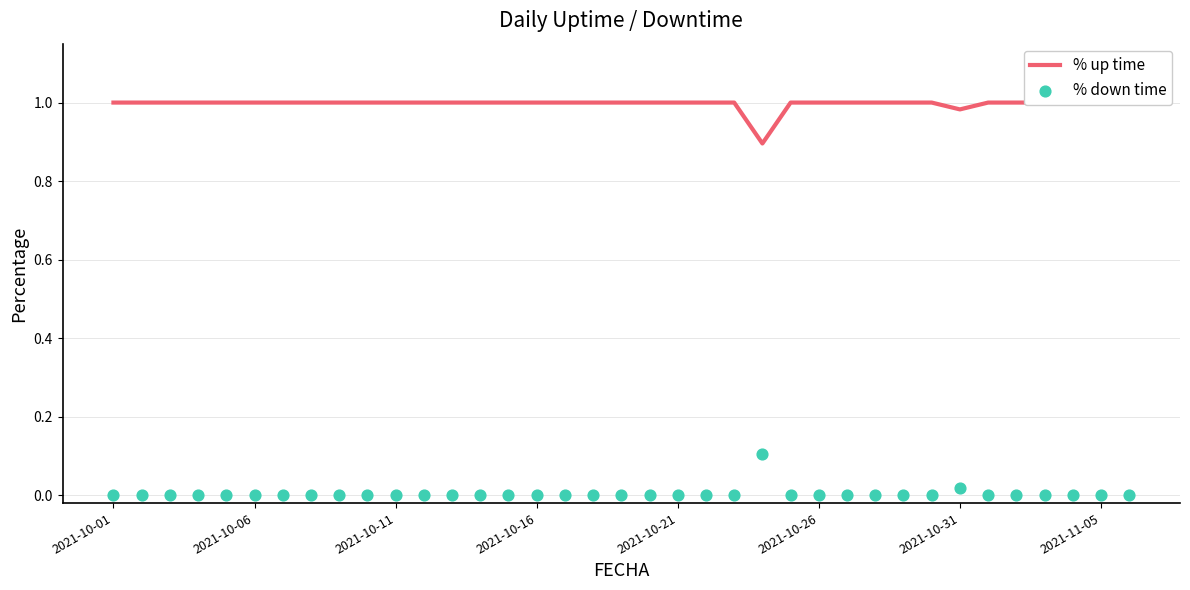

Which series has the largest total across all categories?

% up time